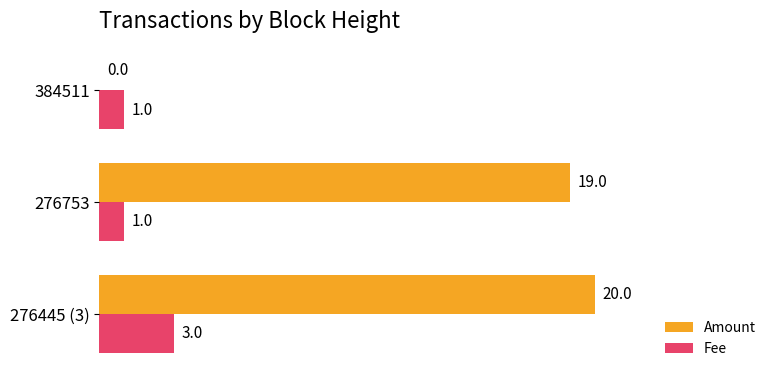

Which series changed the most between 276753 and 384511?

Amount